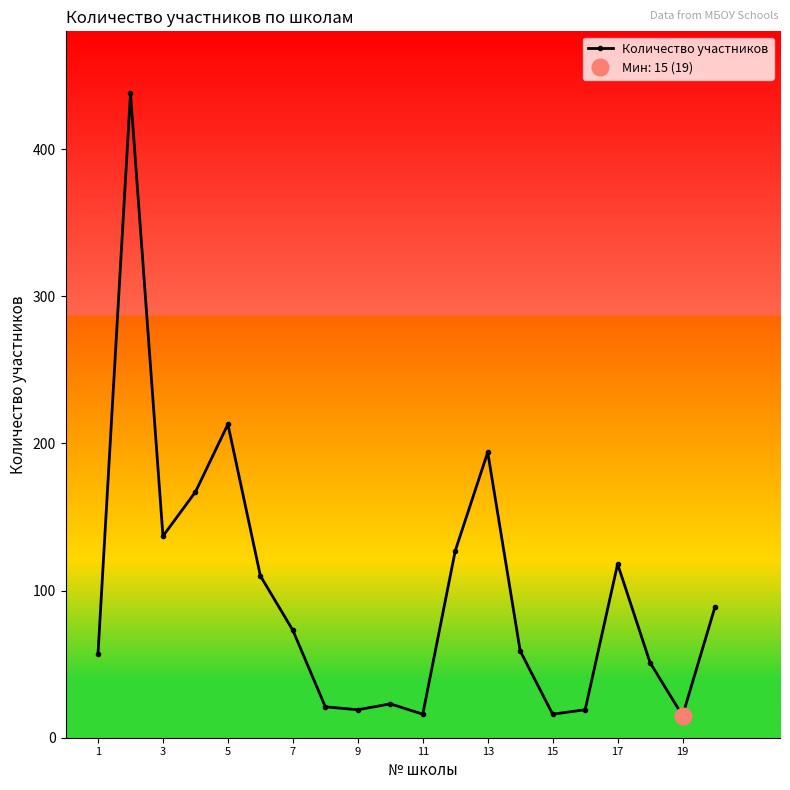

At which category does Количество участников reach its first local valley?

3